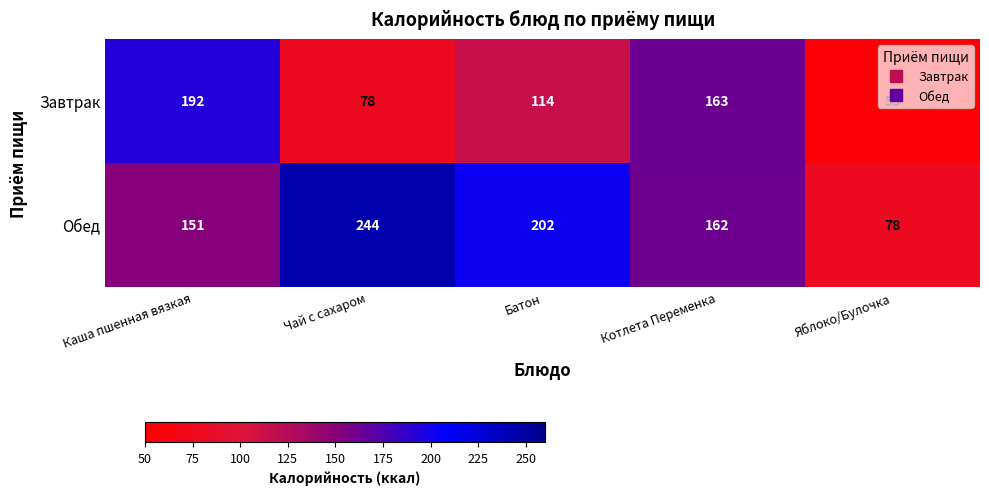

Is it true that Завтрак equals 55 at Яблоко/Булочка?

True